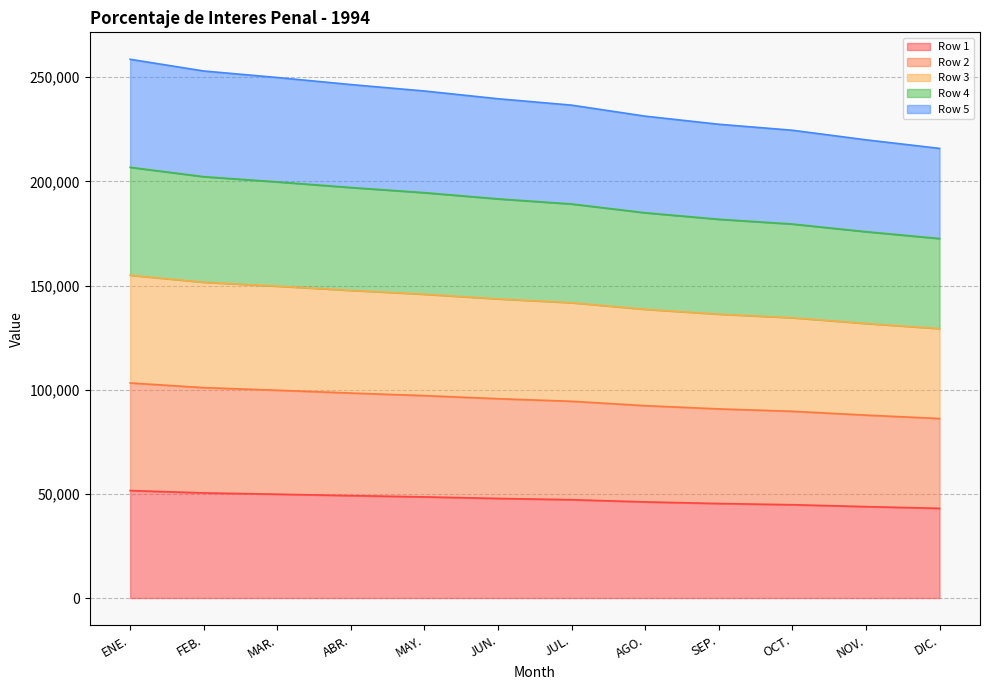

Which label corresponds to the largest value in the chart?

ENE.